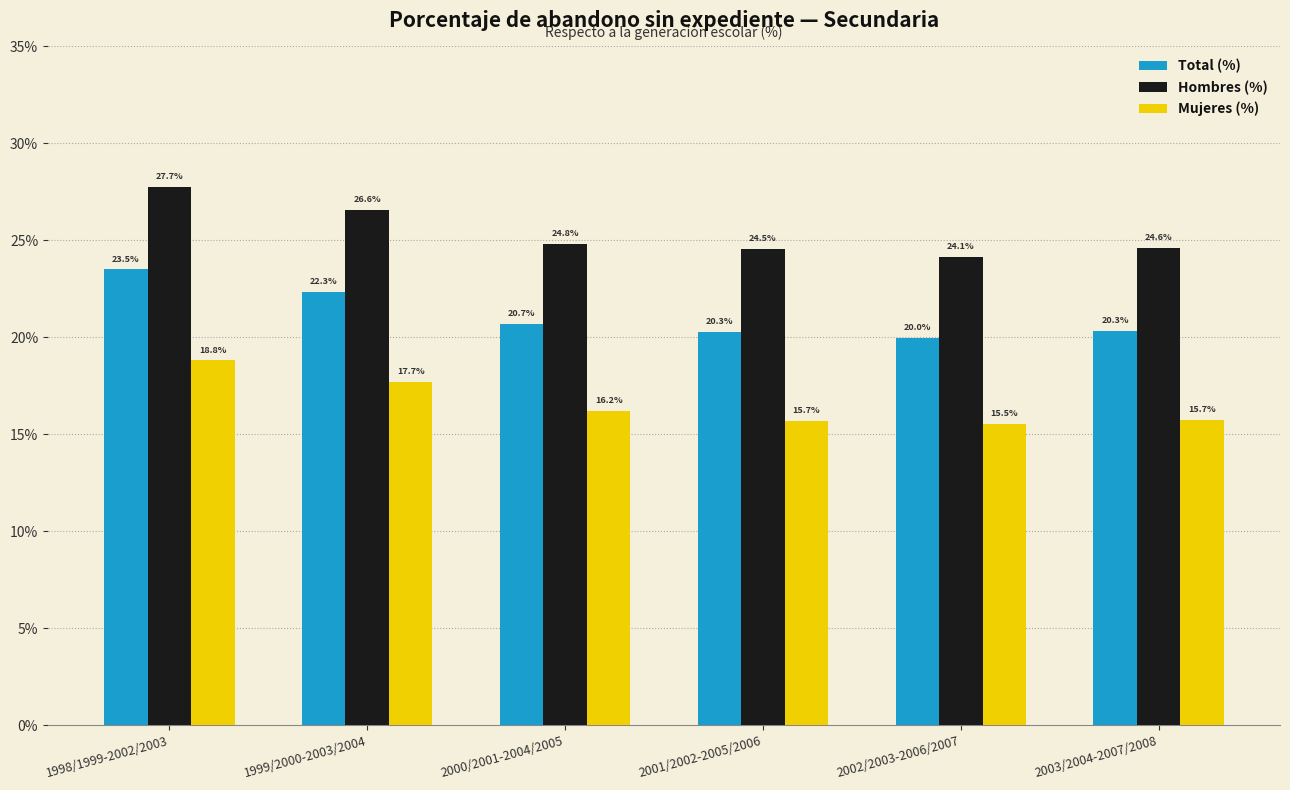

What is the difference between the maximum and minimum values in the Total (%) series?

3.5